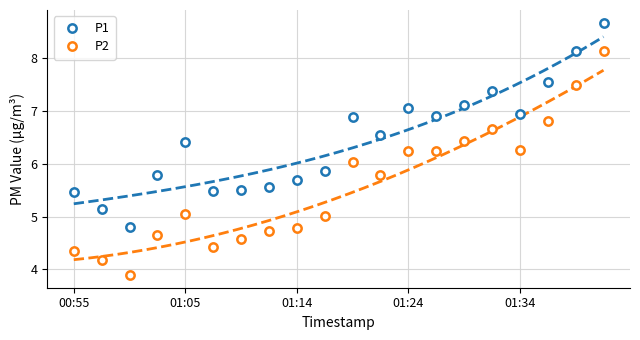

True or false: P1 and P2 cross at least once.

False